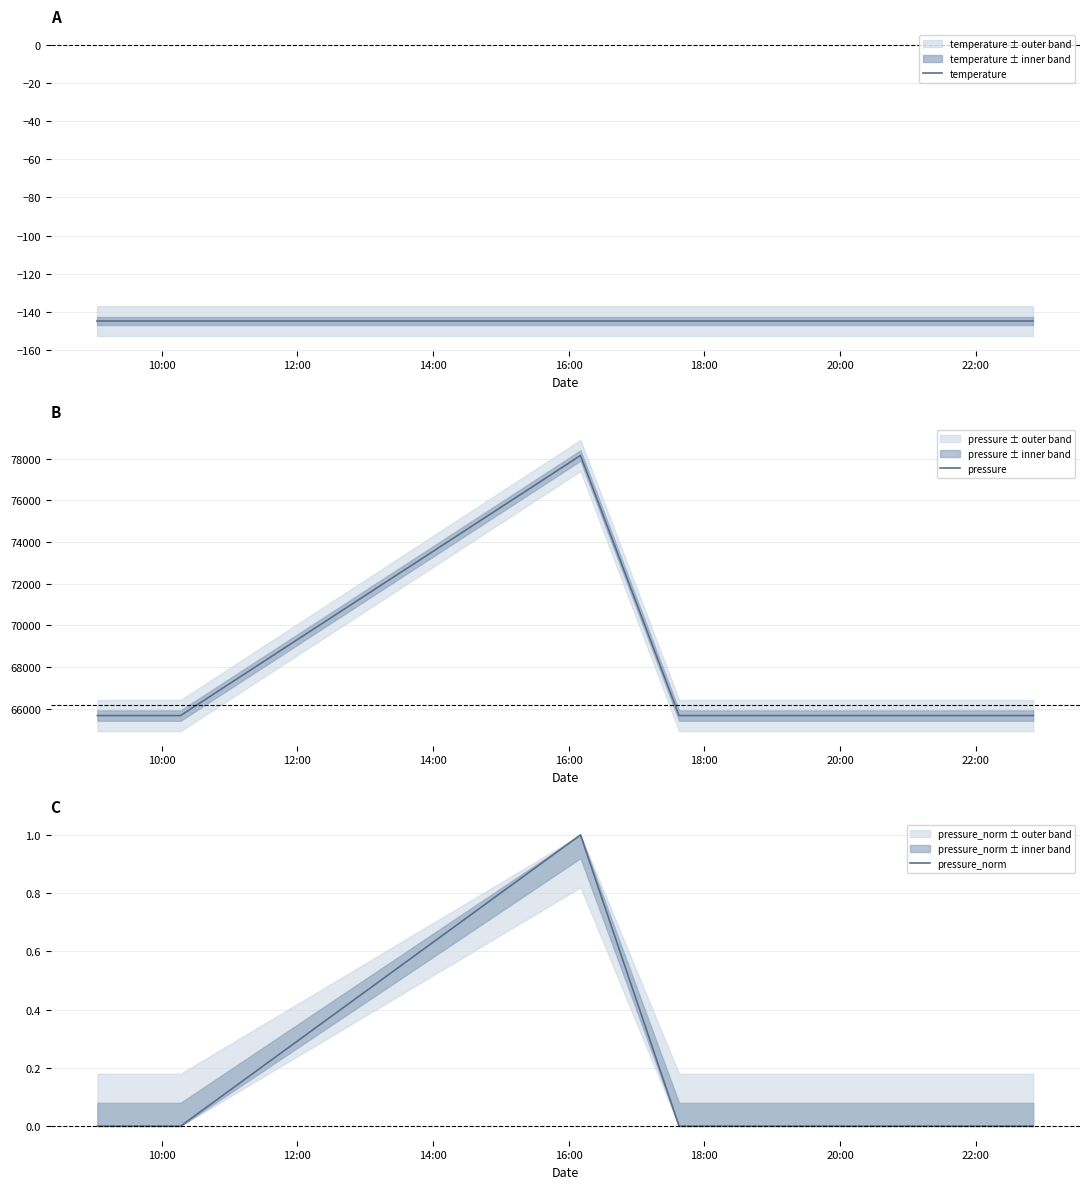

Is the value of pressure_norm at 16 greater than the value of temperature at 10:00?

Yes